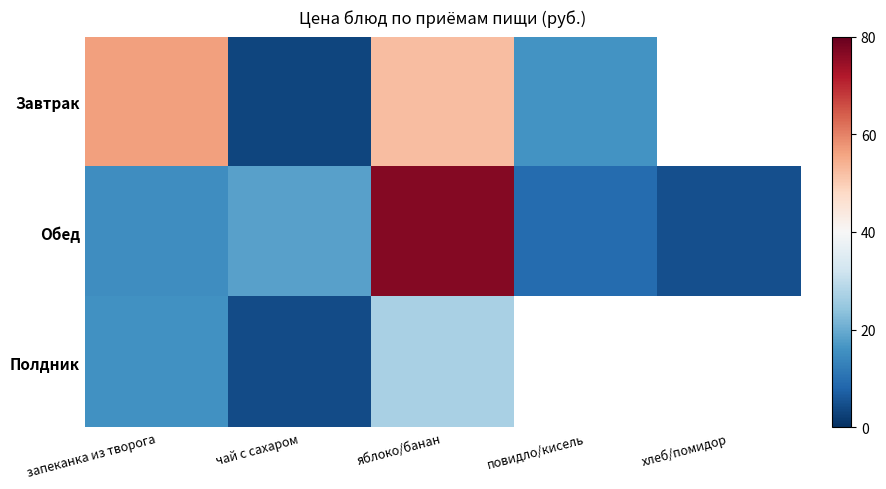

Count the number of data series in this chart.

3